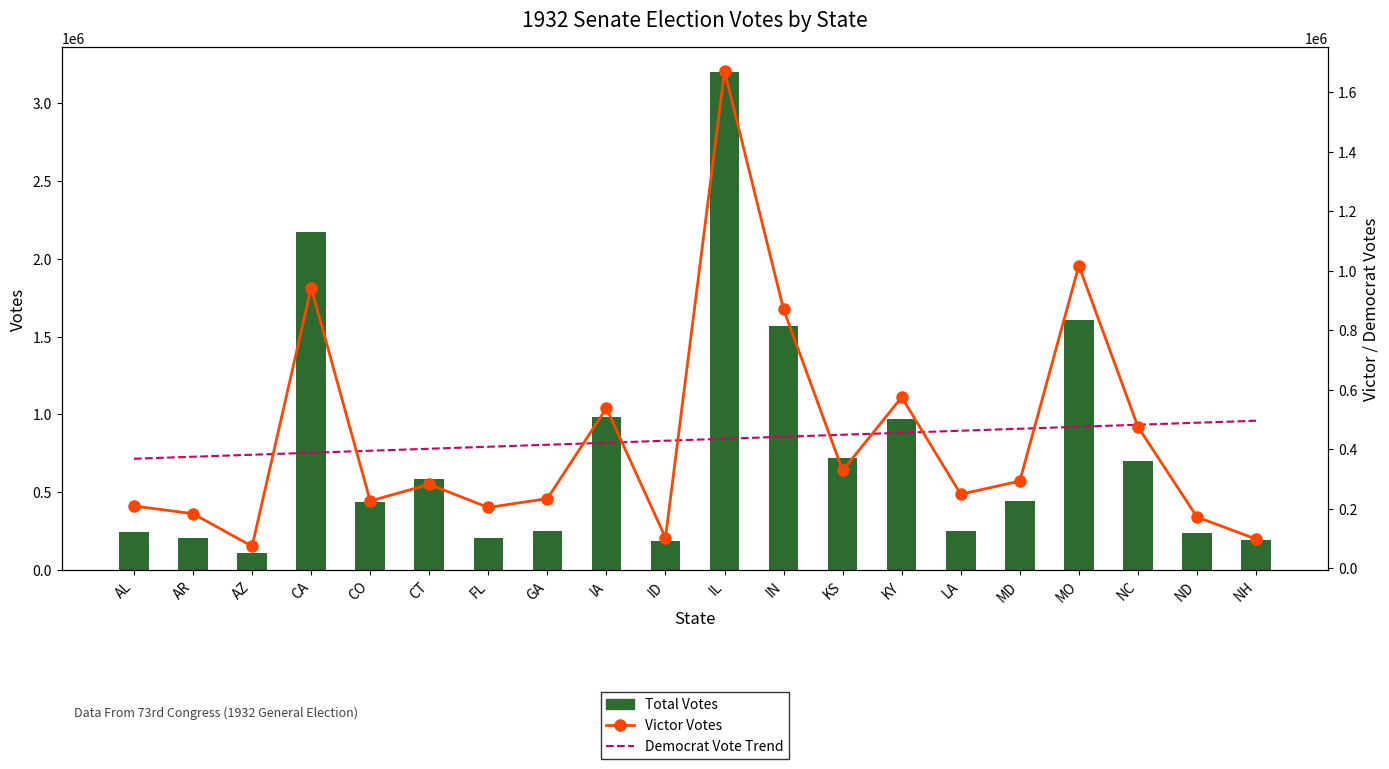

At how many categories does at least one series exceed 829826?

6